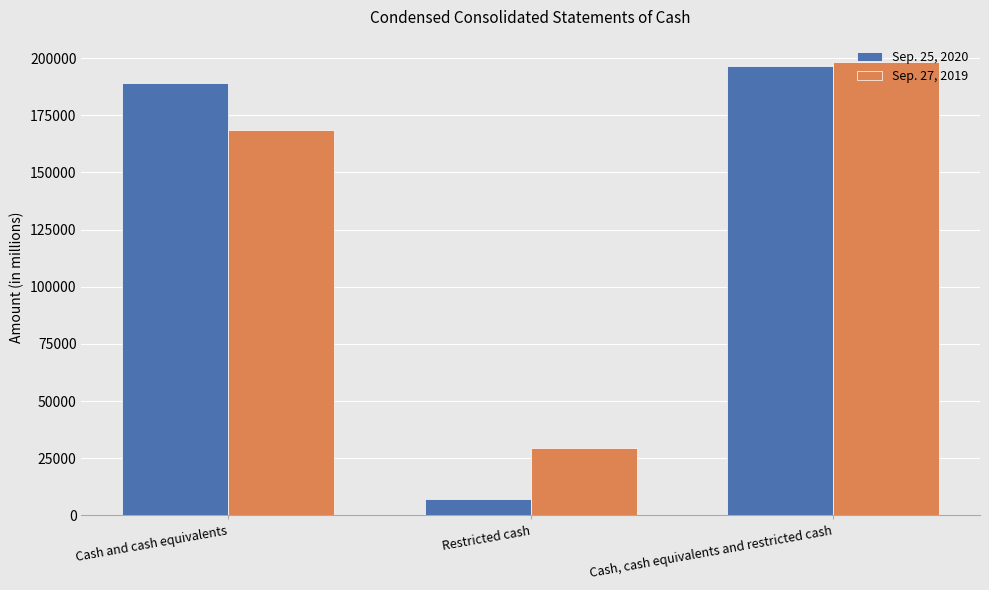

What is the minimum value shown in the chart?

7402